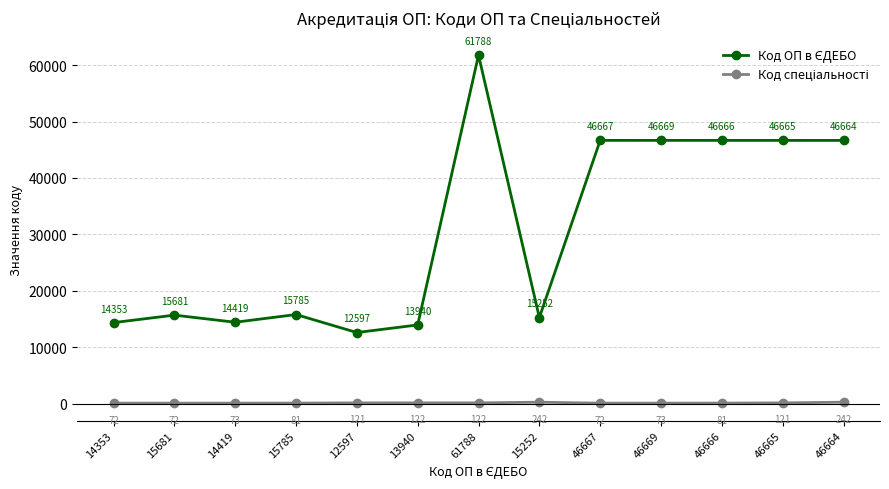

What is the label of the 12th point from the right?

15681